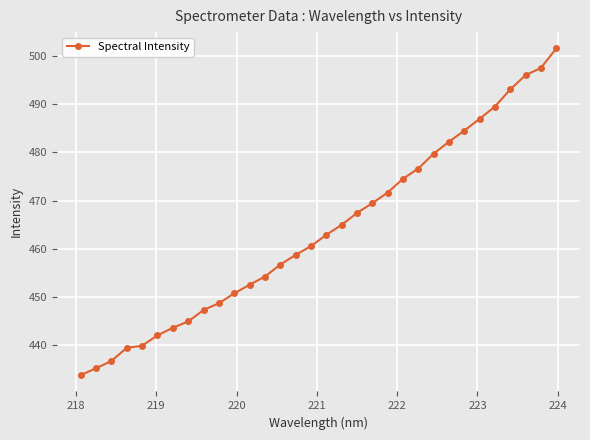

What is the value of the 22nd point from the left?

474.5